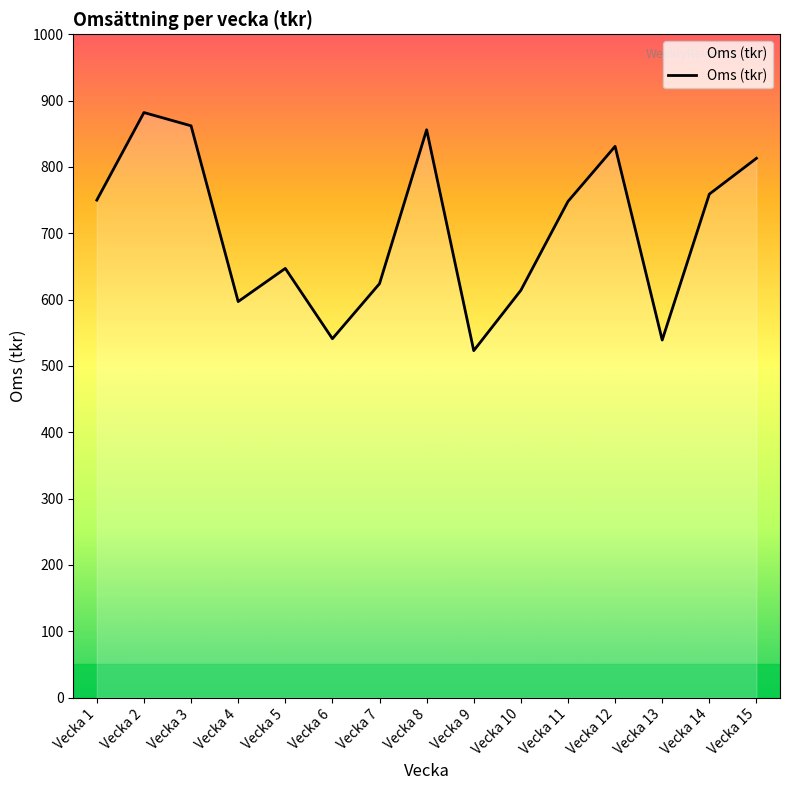

At which label does the data first exceed 748?

Vecka 1